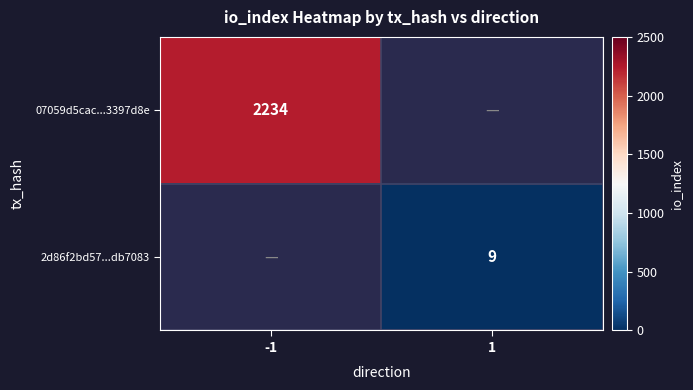

Is it true that 2d86f2bd57...db7083 equals 9 at 1?

True